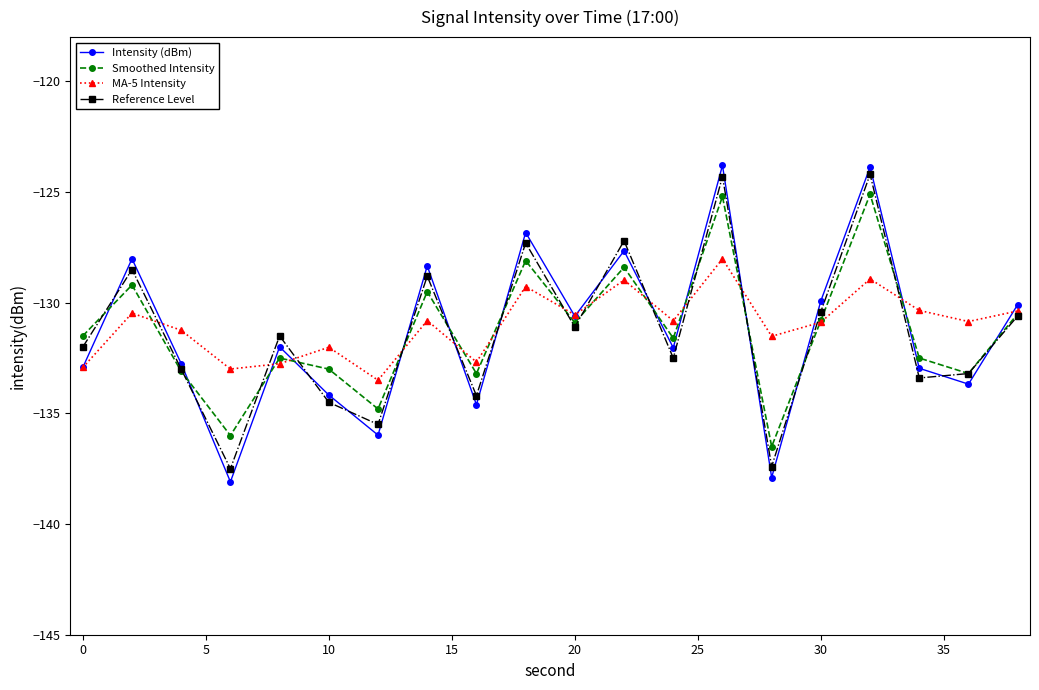

What is the value of the Smoothed Intensity point at the 10th from the left?

-128.1